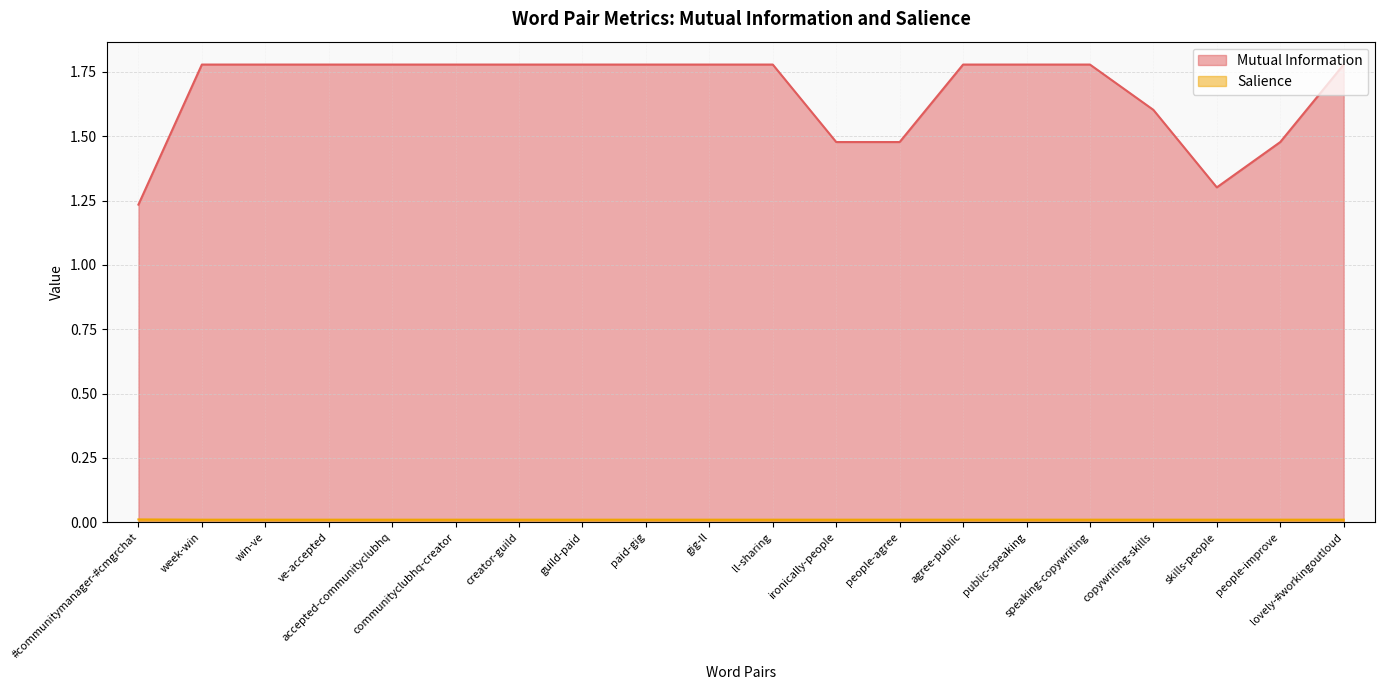

Does the chart have visible grid lines?

Yes